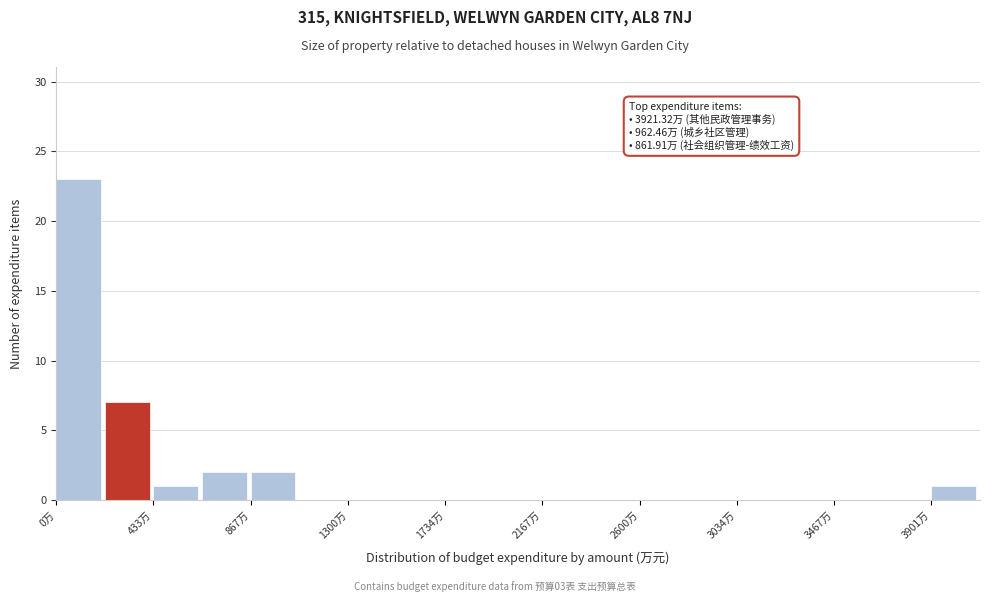

Which range on the x-axis has the tallest bar?

0 to 200